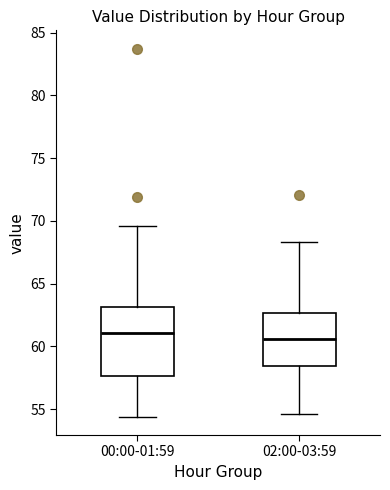

Which box is the tallest, from its lower edge to its upper edge?

00:00-01:59